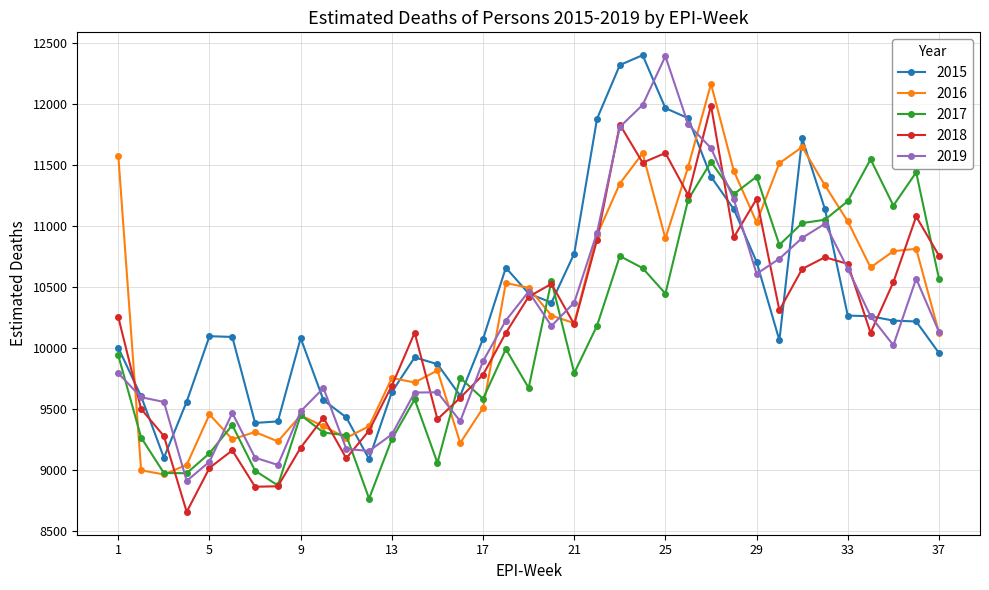

How many lines are shown in the chart?

5